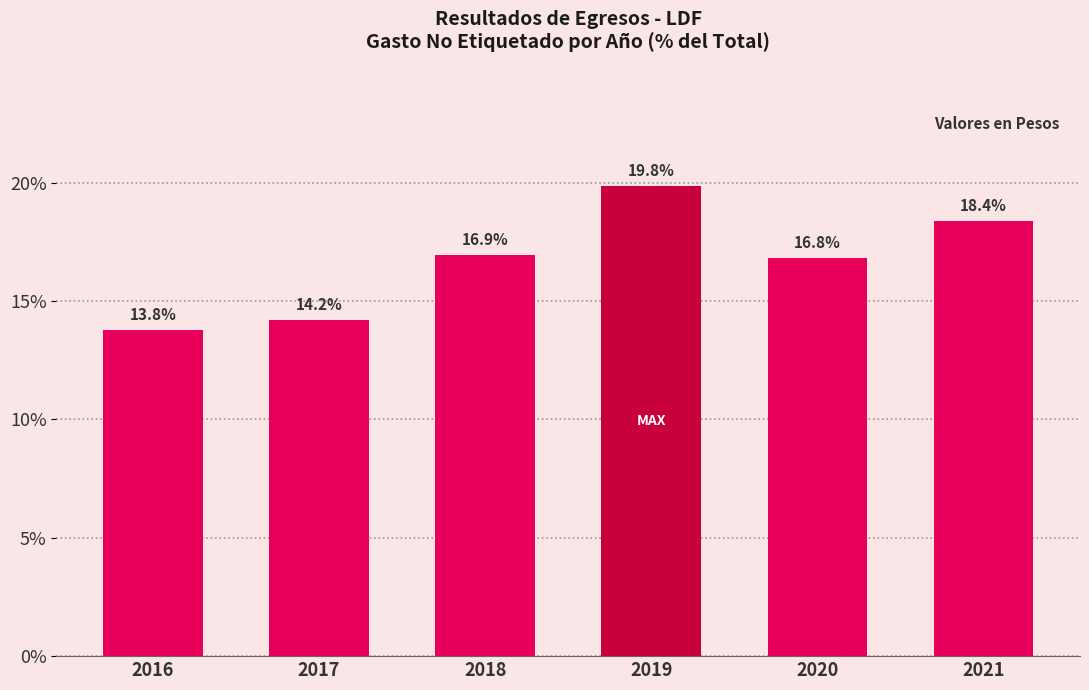

Reading left to right, transcribe all the data shown in this chart.

13.8	14.2	16.9	19.8	16.8	18.4